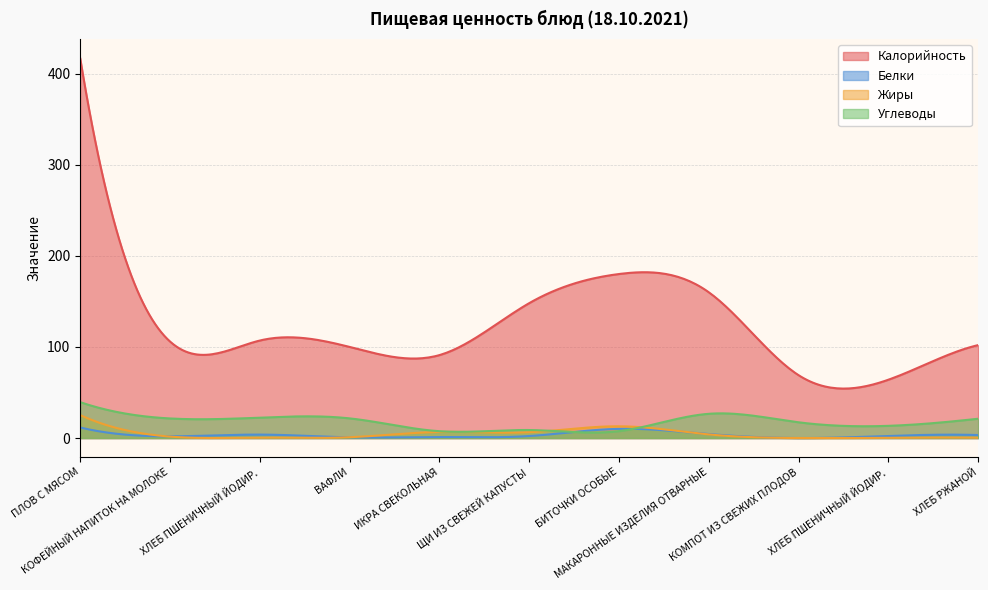

What is the label of the 3rd point from the left?

ХЛЕБ ПШЕНИЧНЫЙ ЙОДИР.